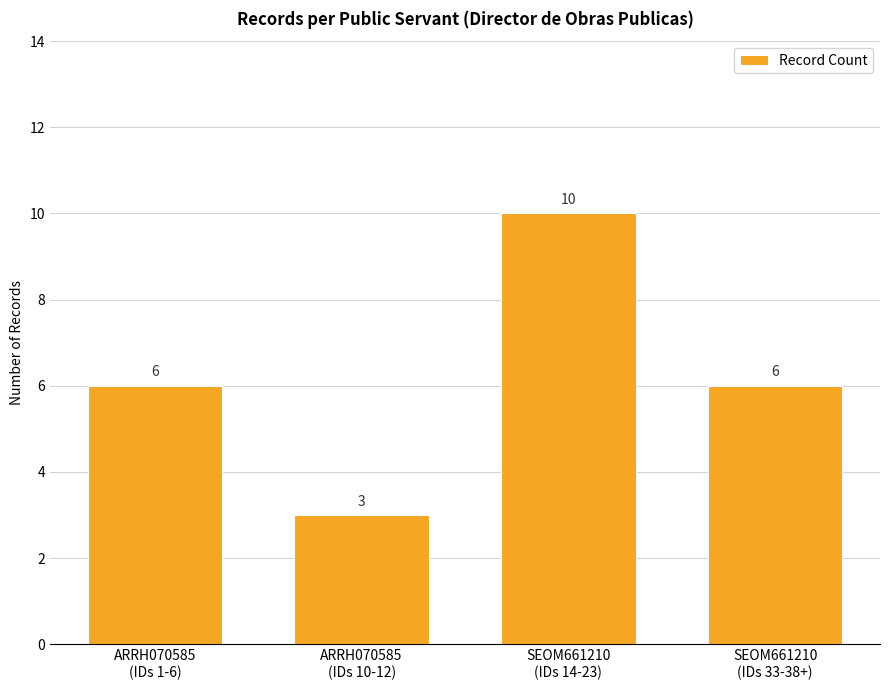

Does the chart contain any negative values?

No